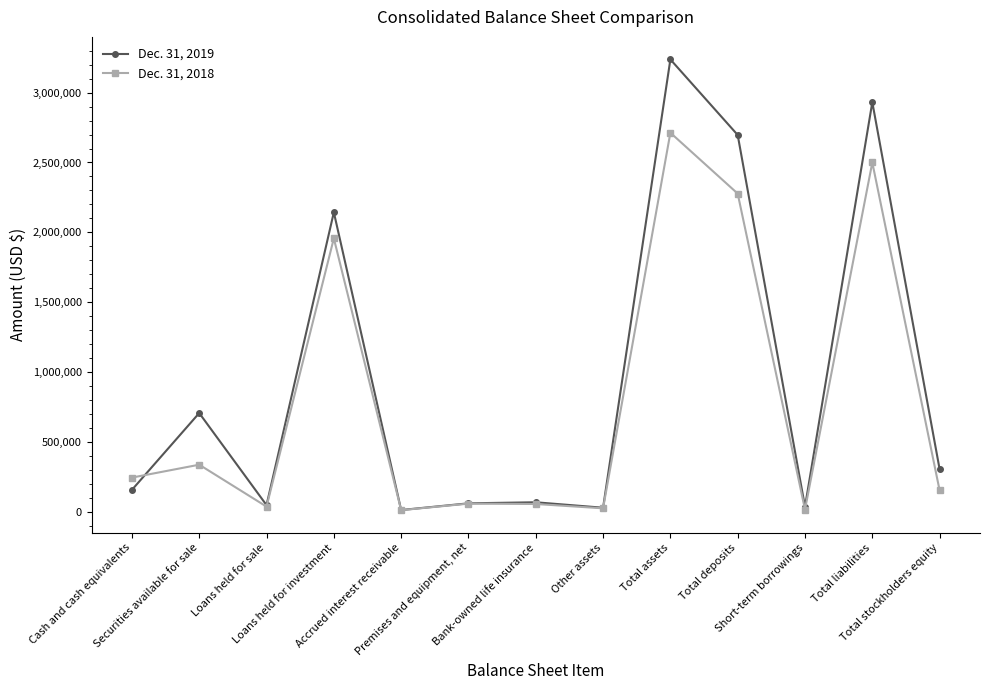

Which category has the highest value in the Dec. 31, 2018 series?

Total assets